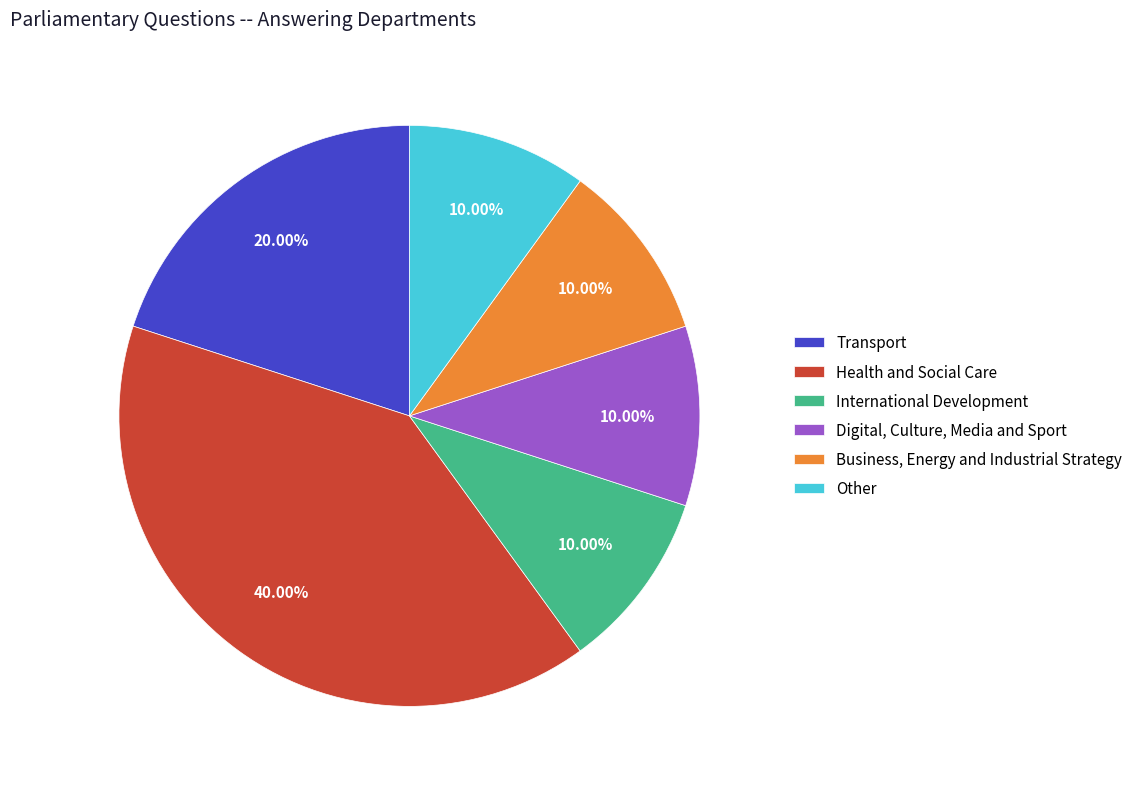

Does any single category account for the majority?

No